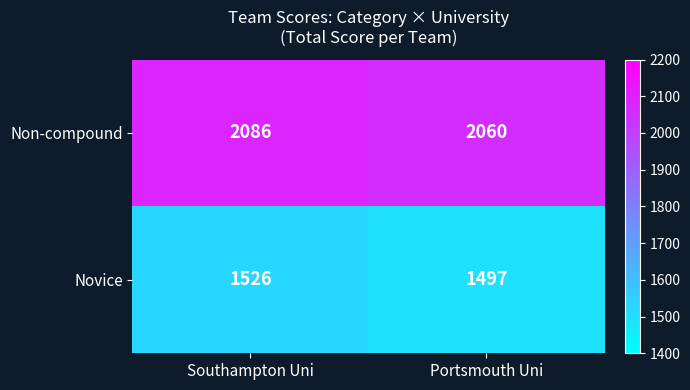

What is the average value of the Novice series?

1512